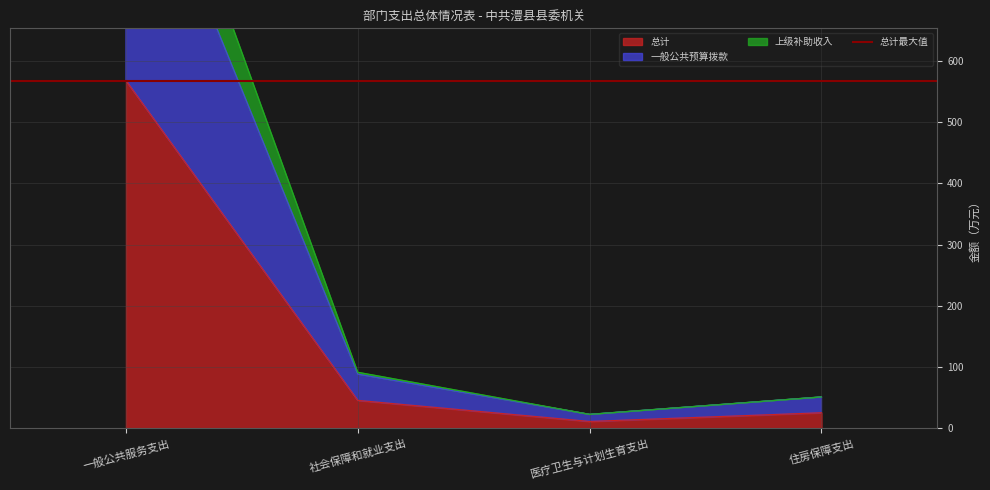

What is the average value of the 总计 series?

162.6